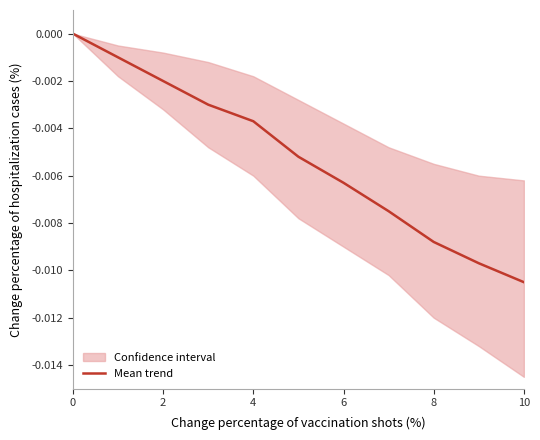

Is this an area chart (filled region under the line)?

No